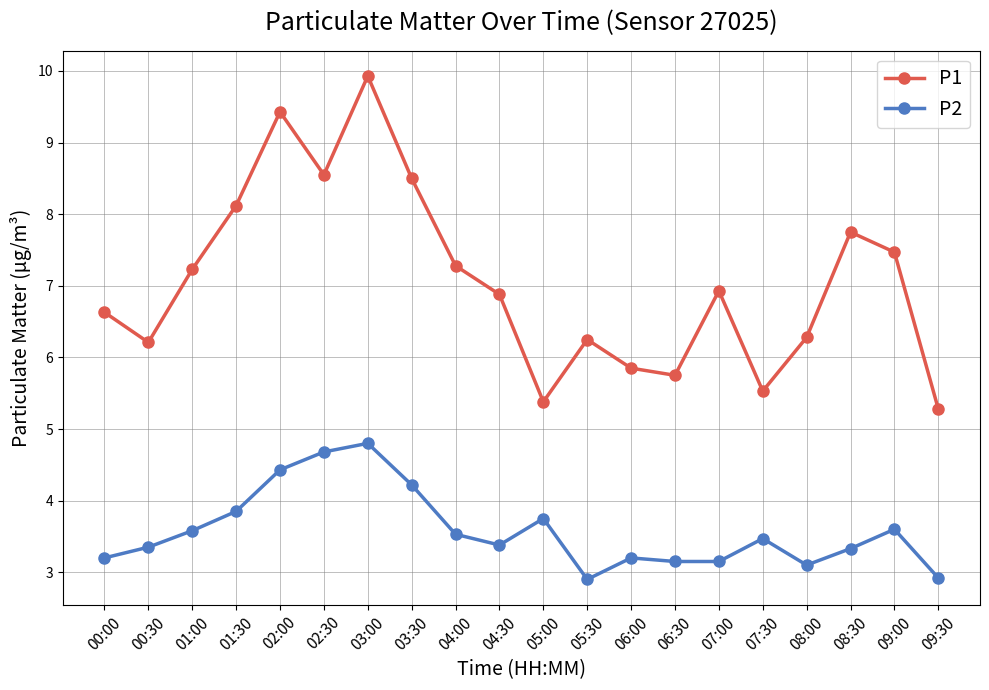

What is the label of the 20th point from the right?

00:00